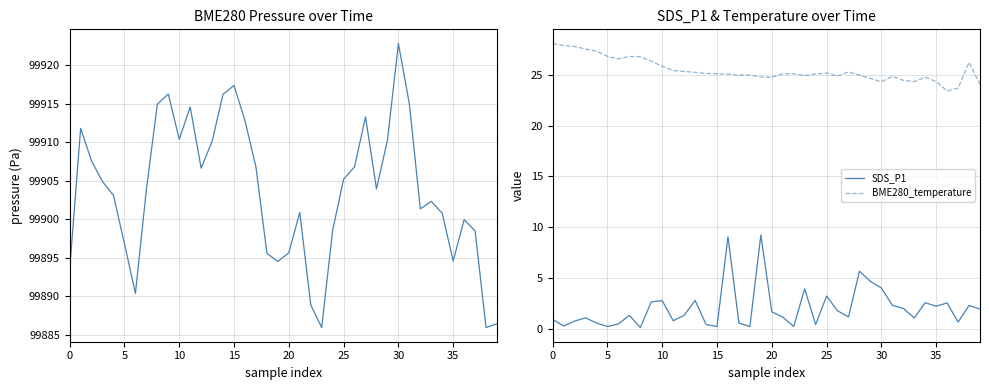

Between 11 and 36, which series saw the biggest shift?

BME280_pressure